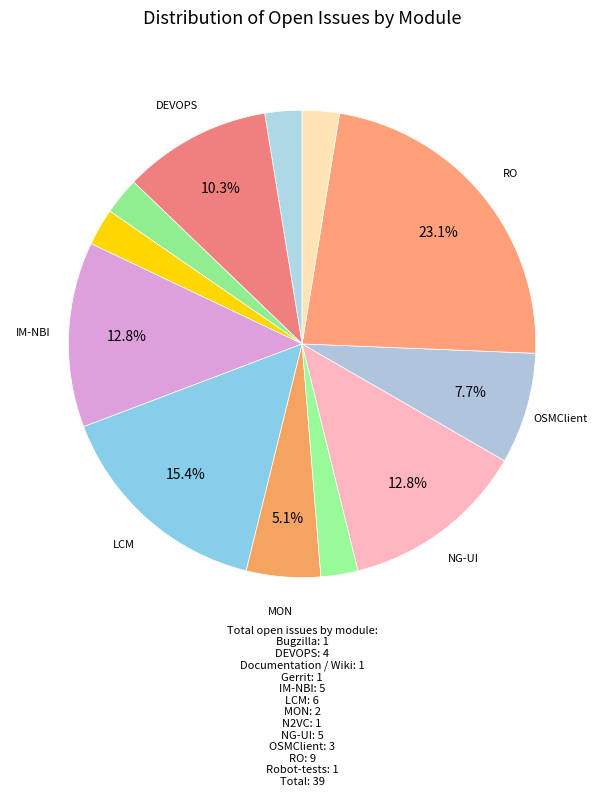

How many slices are in this pie chart?

12